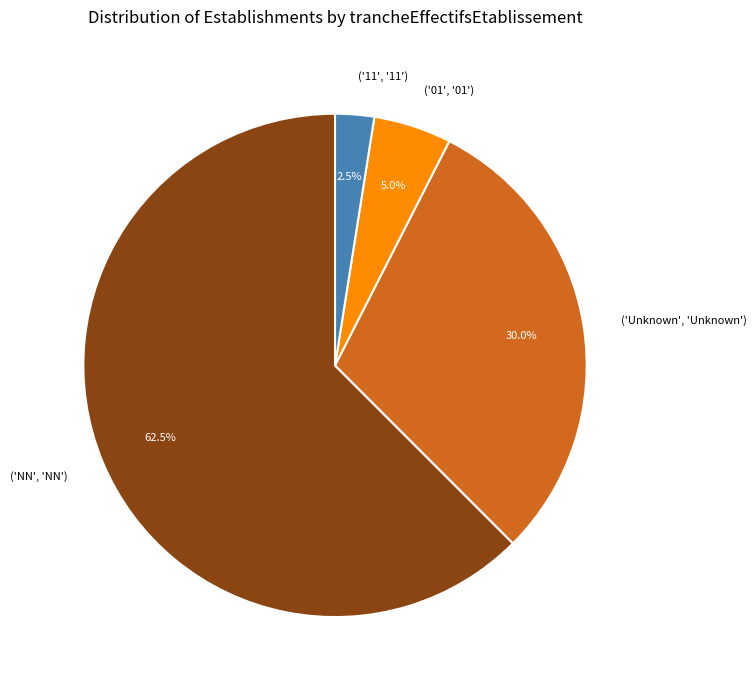

Rank the categories by value from lowest to highest.

('11', '11'), ('01', '01'), ('Unknown', 'Unknown'), ('NN', 'NN')